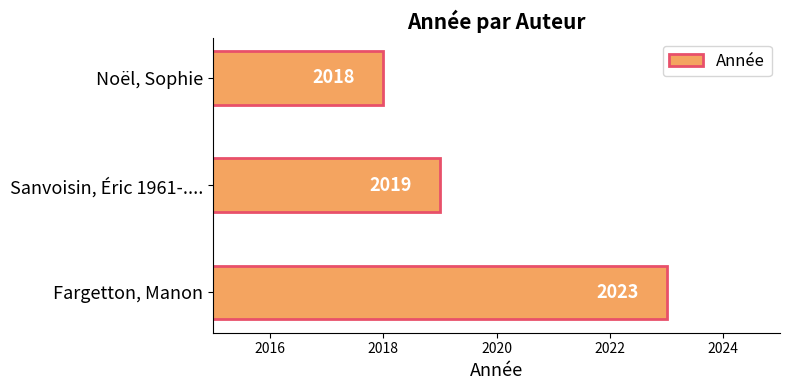

Approximately how many times larger is the value at Sanvoisin, Éric 1961-.... compared to Noël, Sophie?

1.0